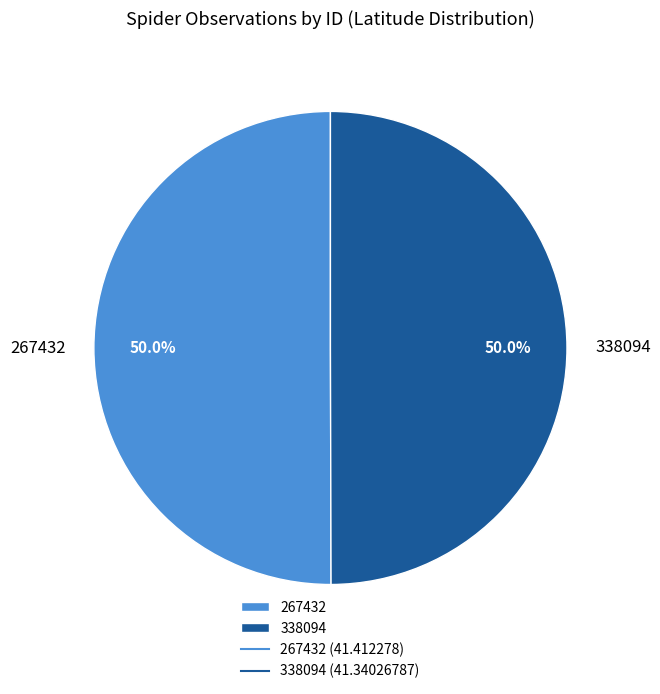

Is it true that 267432 is 56% of the pie?

False